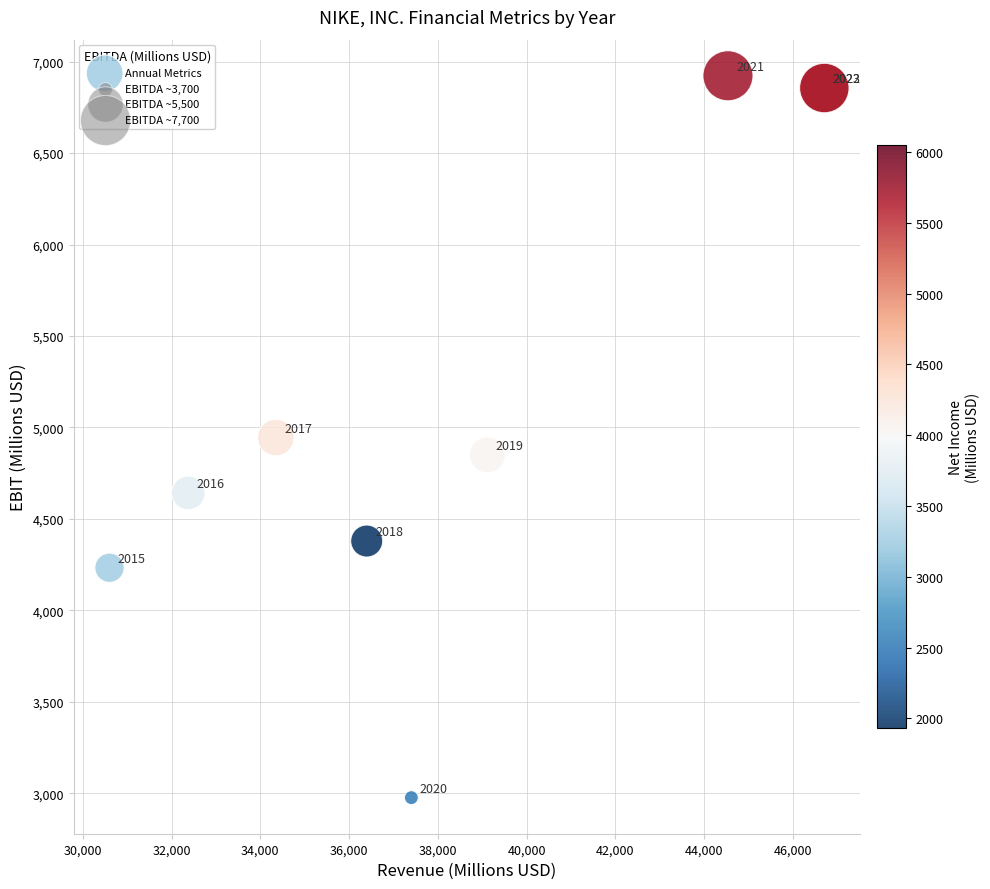

What Y value in the scatter plot is closest to 4949?

4945